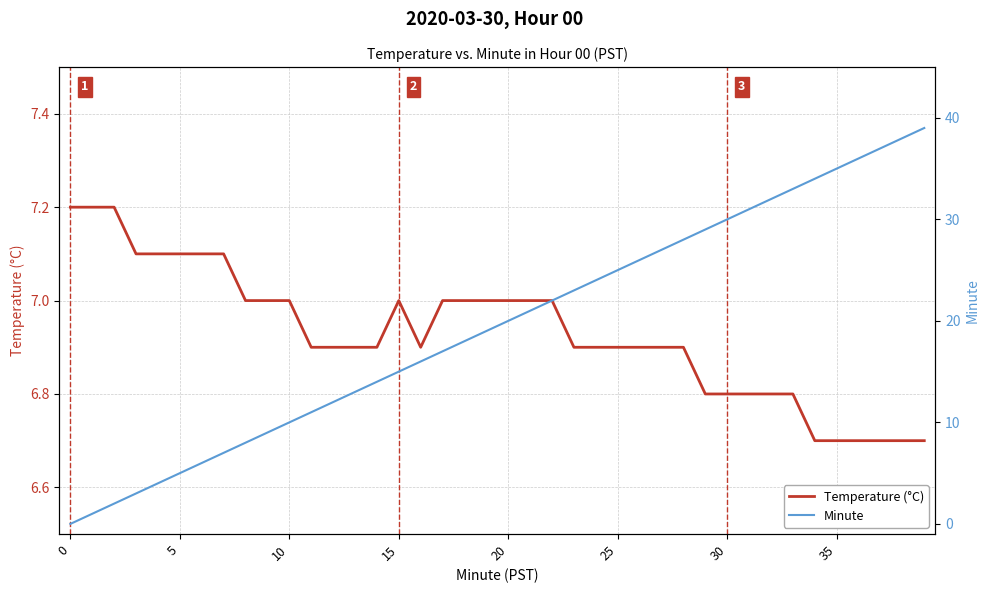

How many lines are shown in the chart?

2